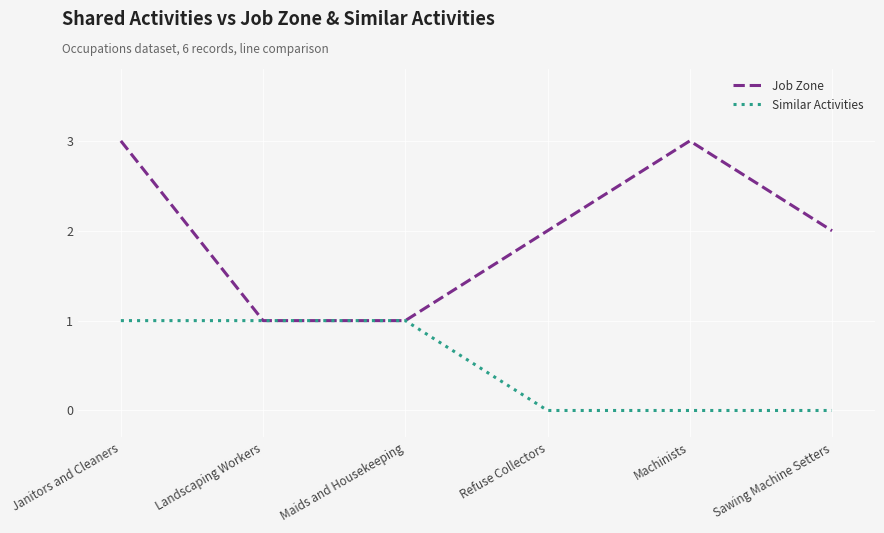

Reading right to left, list all the values displayed in this chart.

Job Zone: Sawing Machine Setters=2	Machinists=3	Refuse Collectors=2	Maids and Housekeeping=1	Landscaping Workers=1	Janitors and Cleaners=3
Similar Activities: Sawing Machine Setters=0	Machinists=0	Refuse Collectors=0	Maids and Housekeeping=1	Landscaping Workers=1	Janitors and Cleaners=1